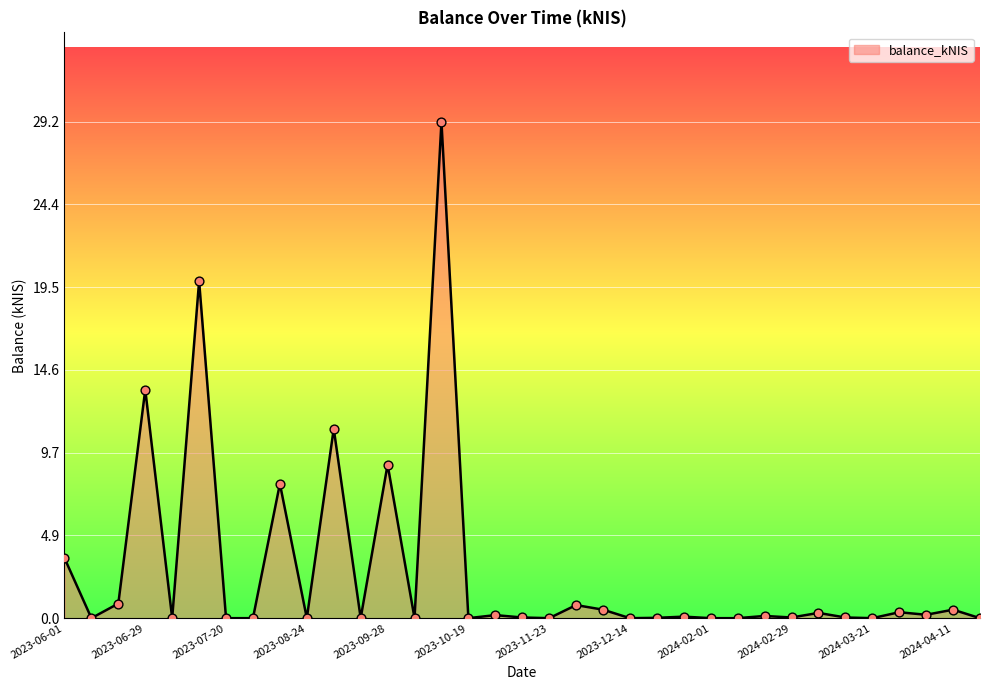

What is the greatest value displayed?

29.2